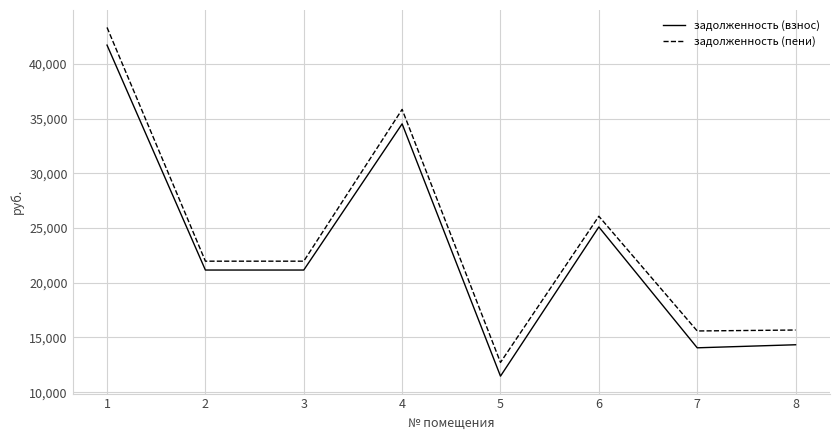

Rank the series at 7 from lowest to highest value.

задолженность (взнос), задолженность (пени)